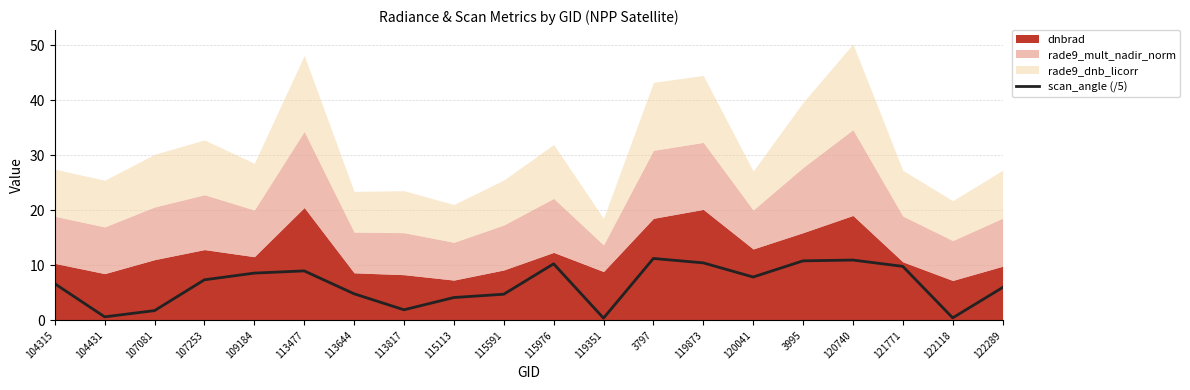

The scan_angle (/5) series shows 1.7 at 113644. True or false?

False